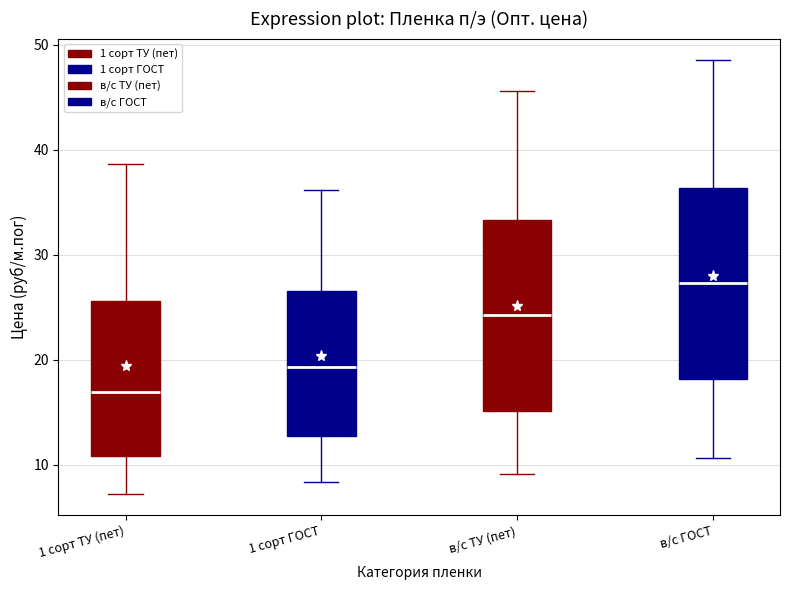

Reading left to right, transcribe this box plot: for each box, give where its median line is, the range the box spans, and where its two whiskers end, as read against the y-axis. The values are not printed on the chart, so give them approximately, as read against the axis.

1 сорт ТУ (пет): median 17, box 11 to 26, whiskers 7 to 39
1 сорт ГОСТ: median 19, box 13 to 27, whiskers 8 to 36
в/с ТУ (пет): median 24, box 15 to 33, whiskers 9 to 46
в/с ГОСТ: median 27, box 18 to 36, whiskers 11 to 49